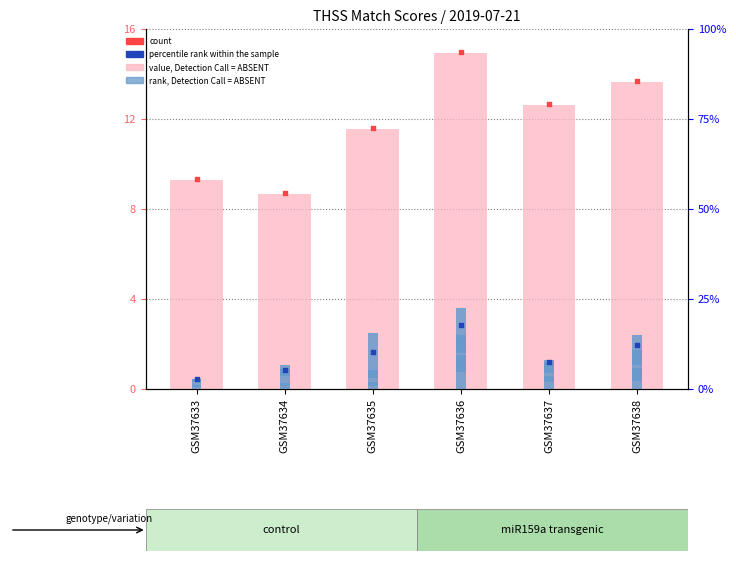

At how many categories does at least one series exceed 1?

6